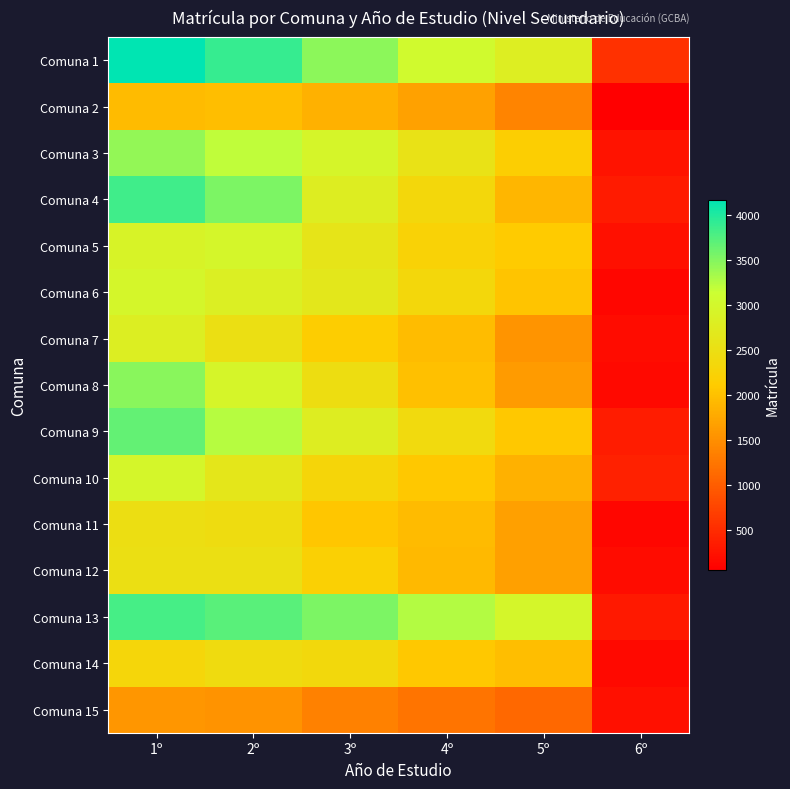

What is the spread (max minus min) of values at 6º?

515